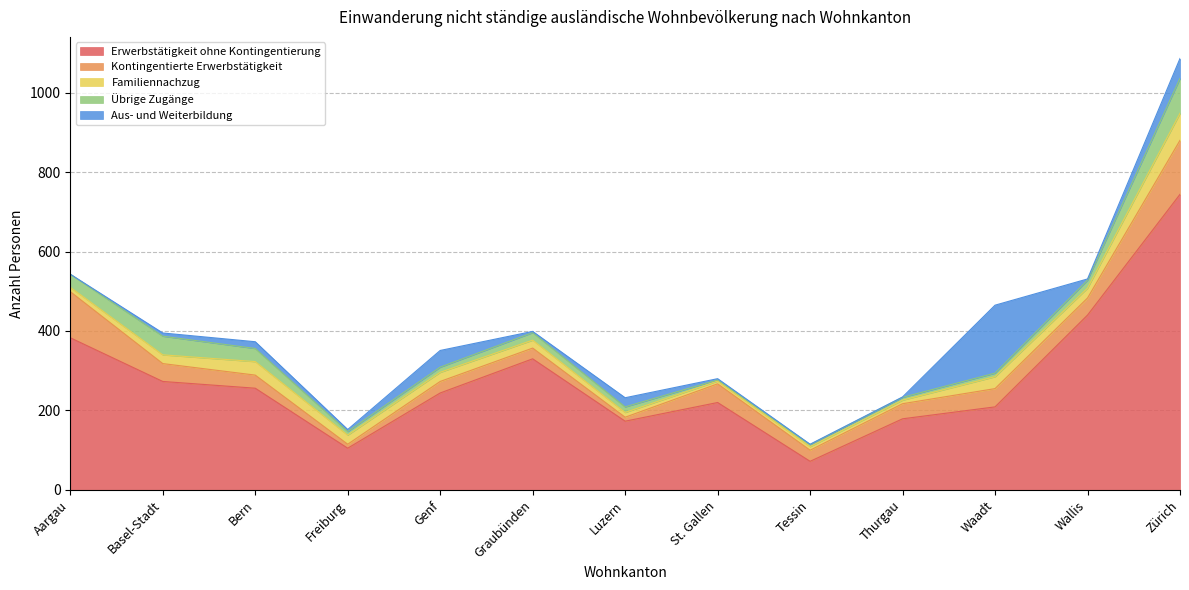

At which category does Kontingentierte Erwerbstätigkeit reach its first local valley?

Freiburg